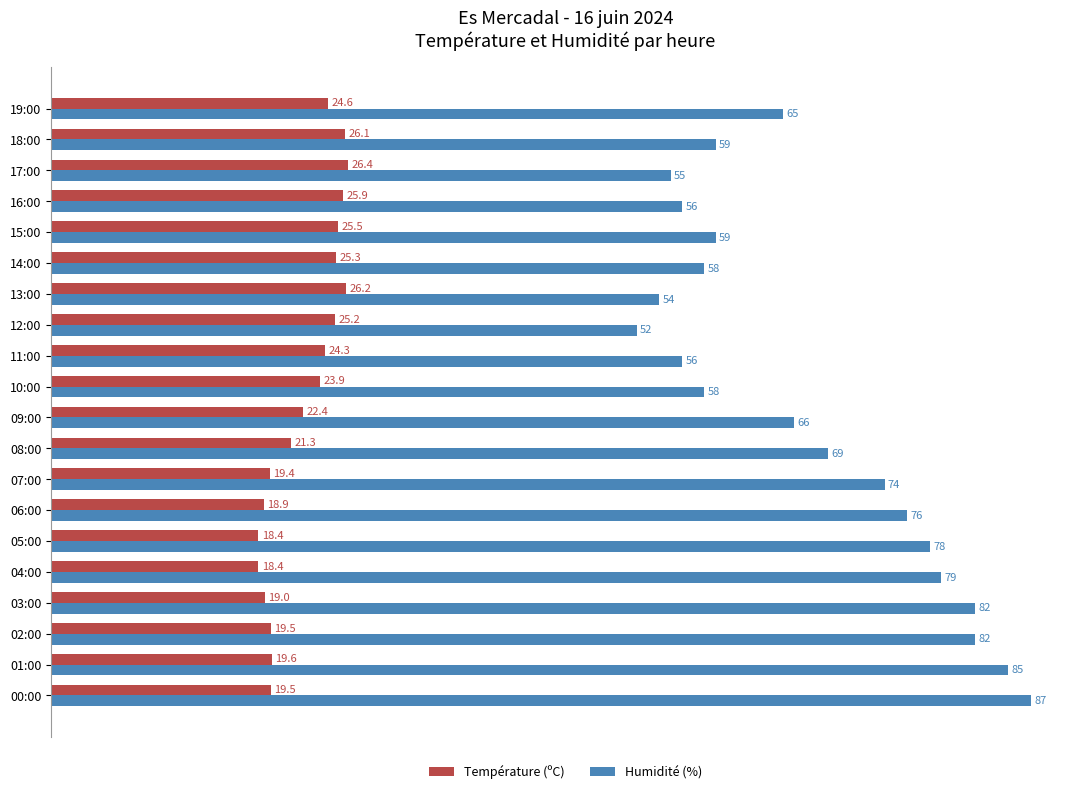

What is the sum of all Température (ºC) values?

449.8